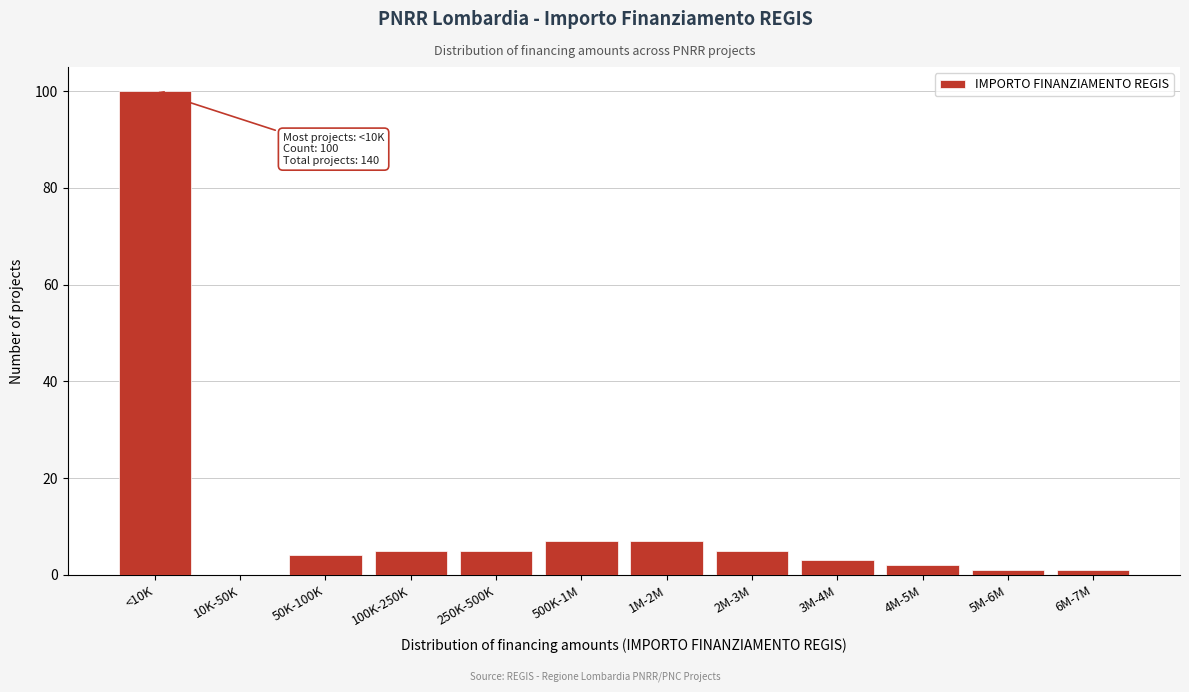

Reading right to left, transcribe all the data shown in this chart.

6M-7M=1	5M-6M=1	4M-5M=2	3M-4M=3	2M-3M=5	1M-2M=7	500K-1M=7	250K-500K=5	100K-250K=5	50K-100K=4	10K-50K=0	<10K=100